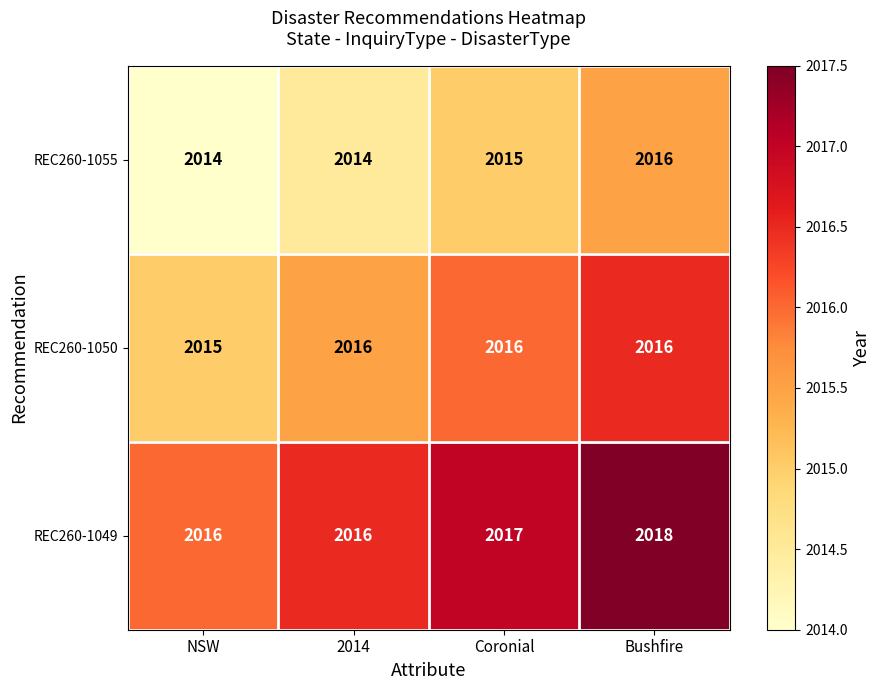

At which label is REC260-1049 closest to 2017?

Coronial